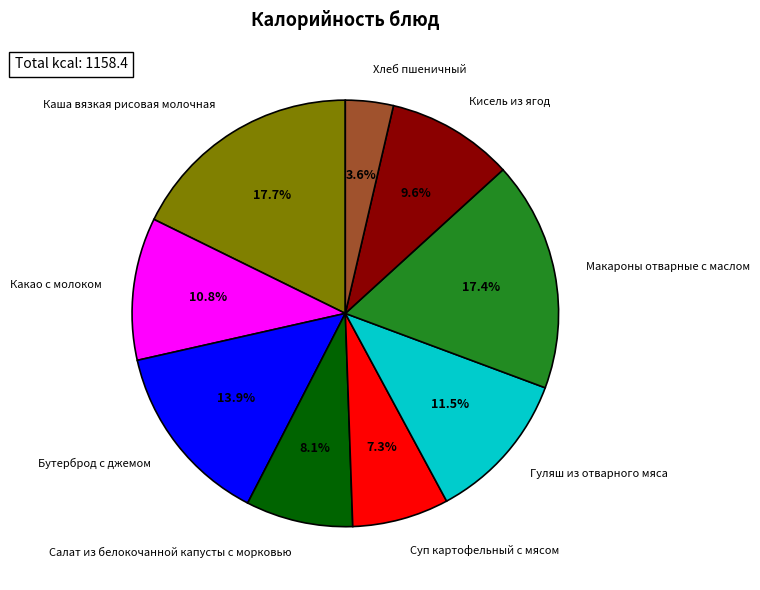

Is Кисель из ягод the majority of the pie?

No